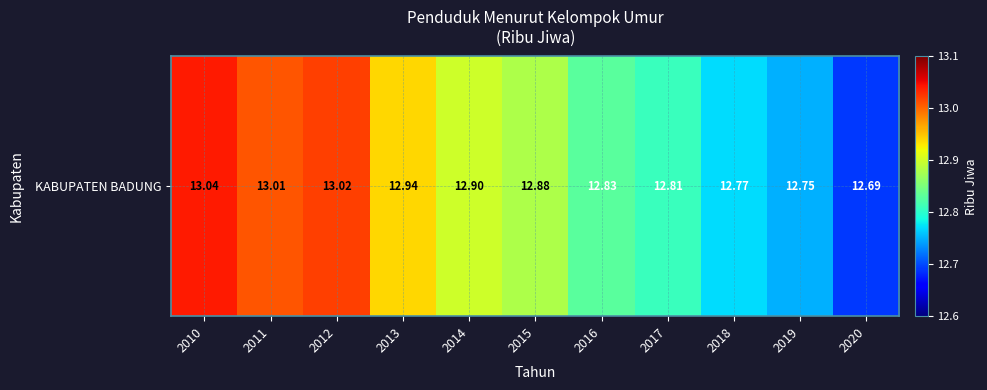

Which category has the highest value across all series?

2010